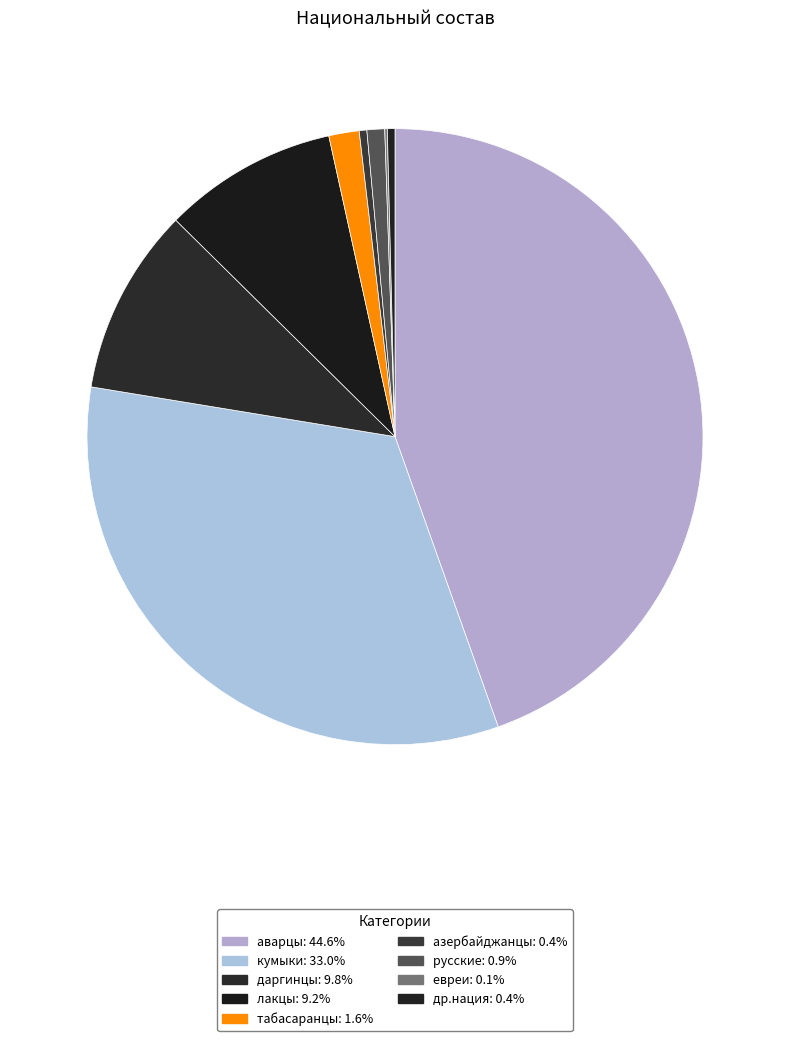

Does даргинцы represent more than half of the total?

No